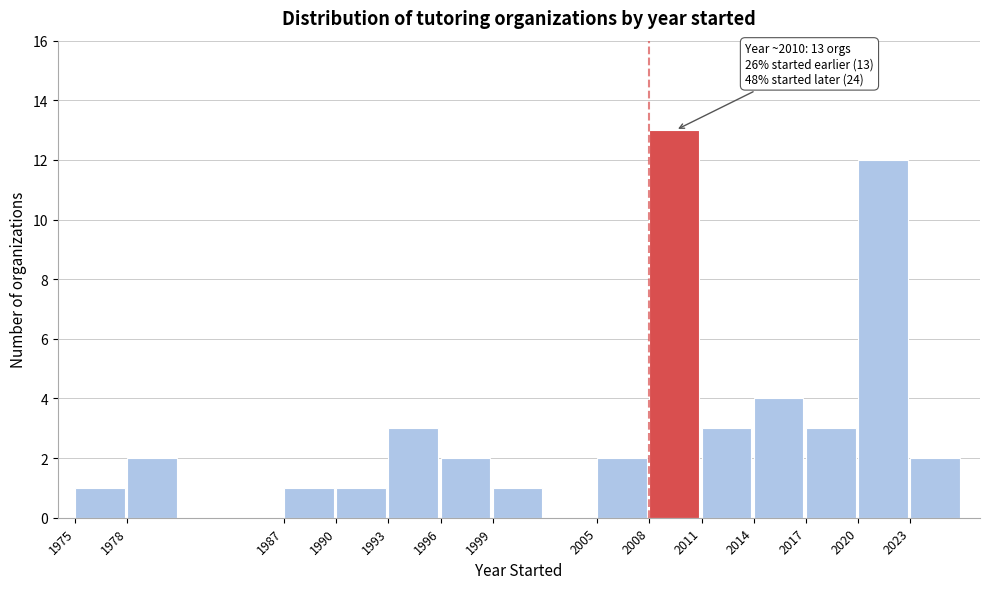

Over which range of the x-axis is the bar tallest?

2008 to 2011